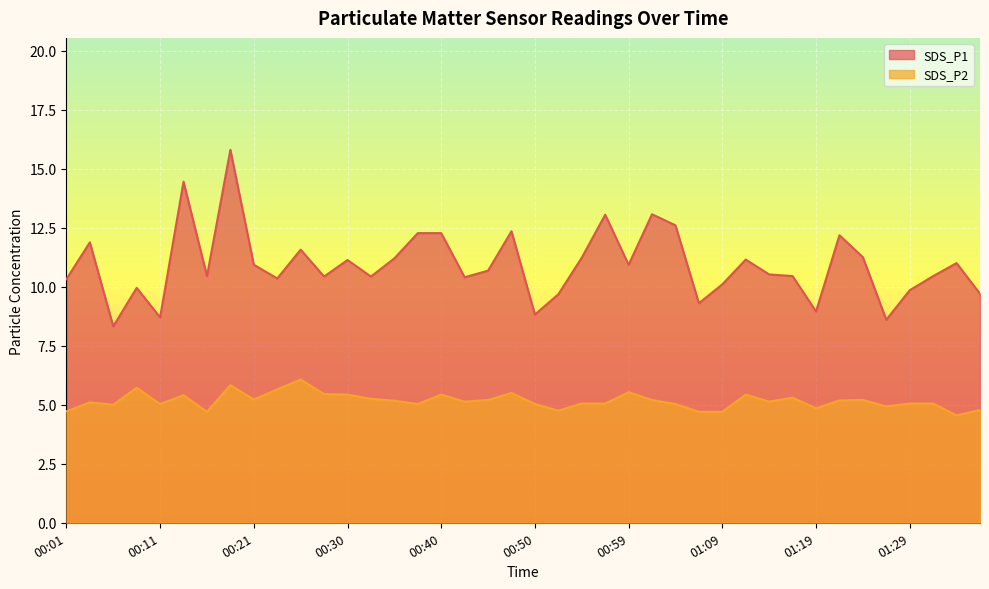

Reading left to right, list all the values displayed in this chart.

SDS_P1: 10.3	11.9	8.3	9.9	8.7	14.4	10.4	15.8	10.9	10.3	11.6	10.4	11.1	10.4	11.2	12.3	12.3	10.4	10.7	12.3	8.8	9.7	11.2	13.1	10.9	13.1	12.6	9.3	10.1	11.2	10.5	10.4	8.9	12.2	11.2	8.6	9.8	10.4	11.0	9.7
SDS_P2: 4.7	5.1	5.0	5.7	5.0	5.4	4.7	5.8	5.2	5.7	6.1	5.5	5.4	5.2	5.2	5.0	5.4	5.1	5.2	5.5	5.0	4.8	5.0	5.0	5.5	5.2	5.0	4.7	4.7	5.4	5.1	5.3	4.8	5.2	5.2	4.9	5.0	5.0	4.5	4.8